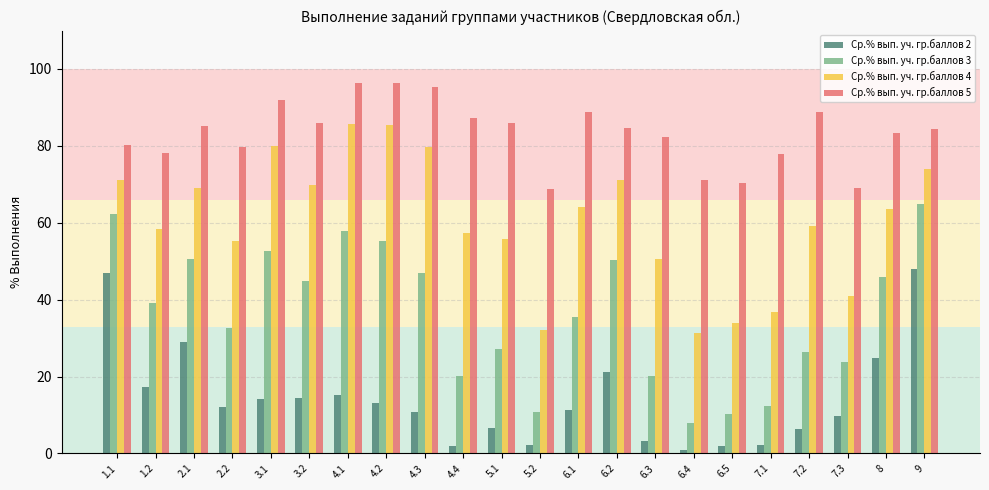

At which label does Ср.% вып. уч. гр.баллов 4 first exceed 63?

1.1